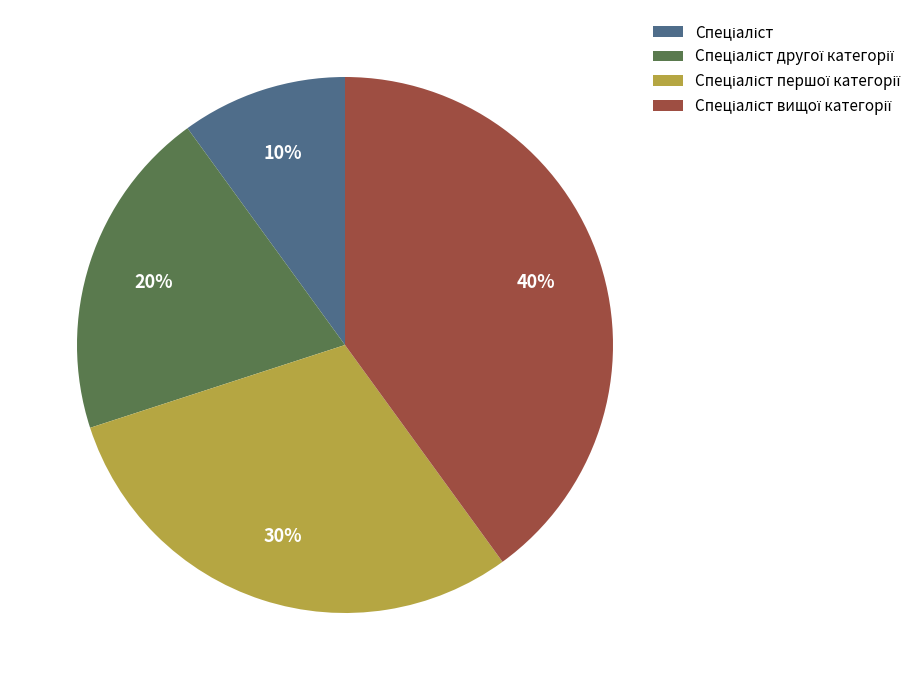

Is there a majority slice in this chart?

No